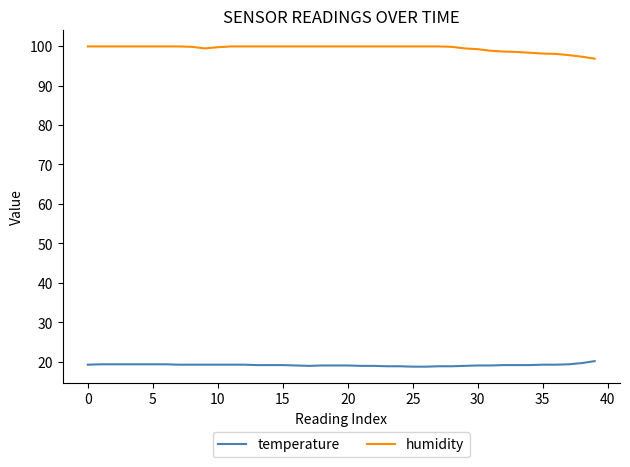

How many lines are shown in the chart?

2